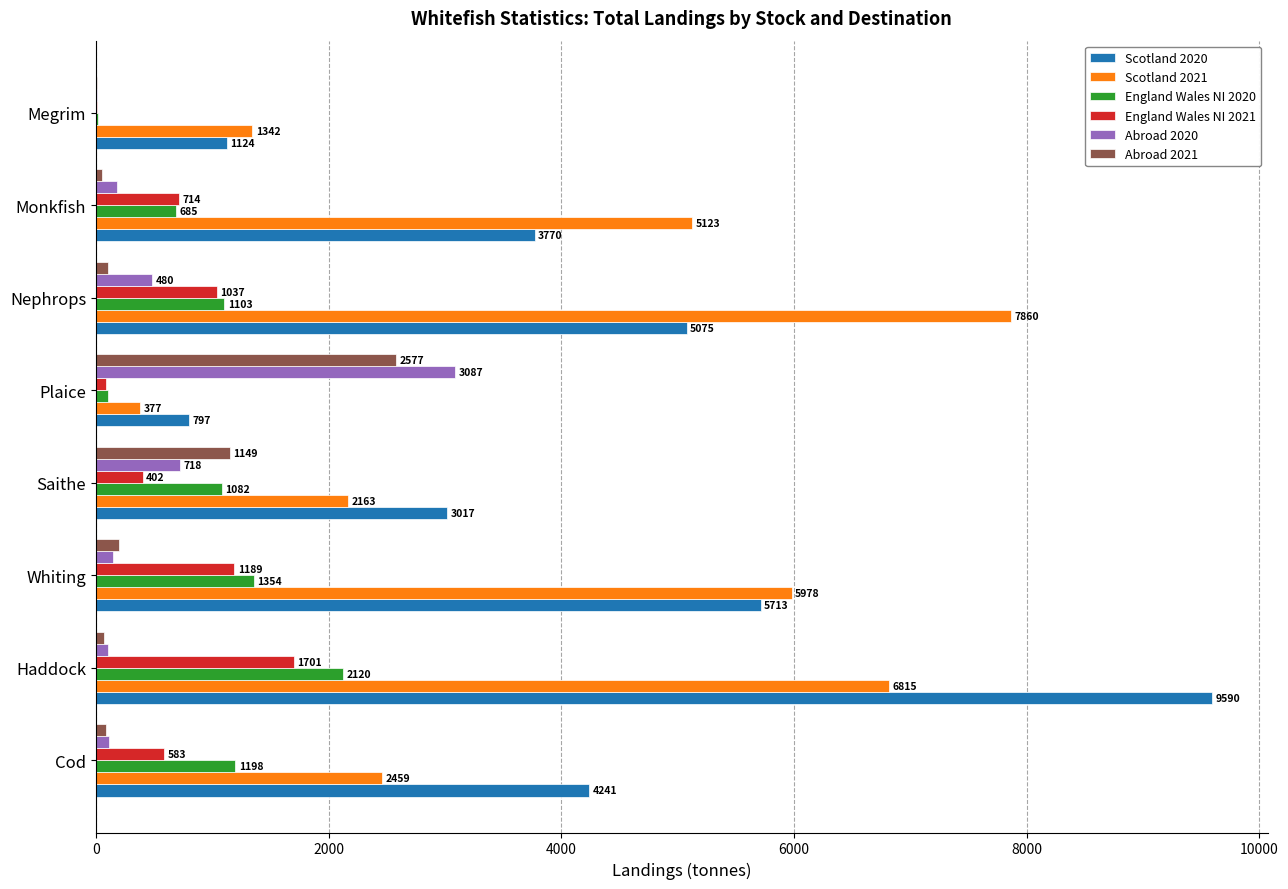

What is the average value of the England Wales NI 2021 series?

715.9